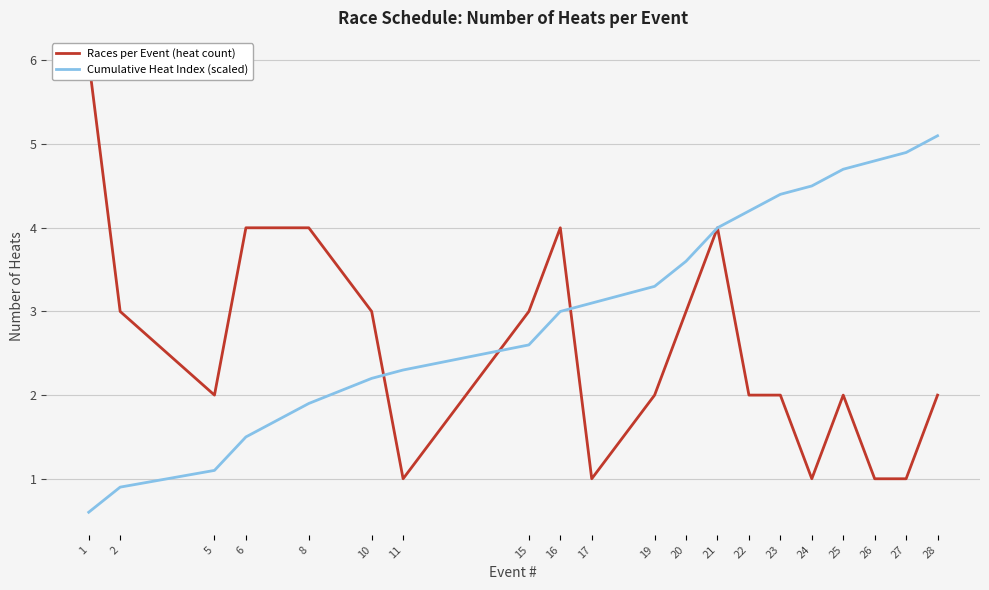

True or false: Cumulative Heat Index (scaled) and Races per Event (heat count) intersect in this chart.

True